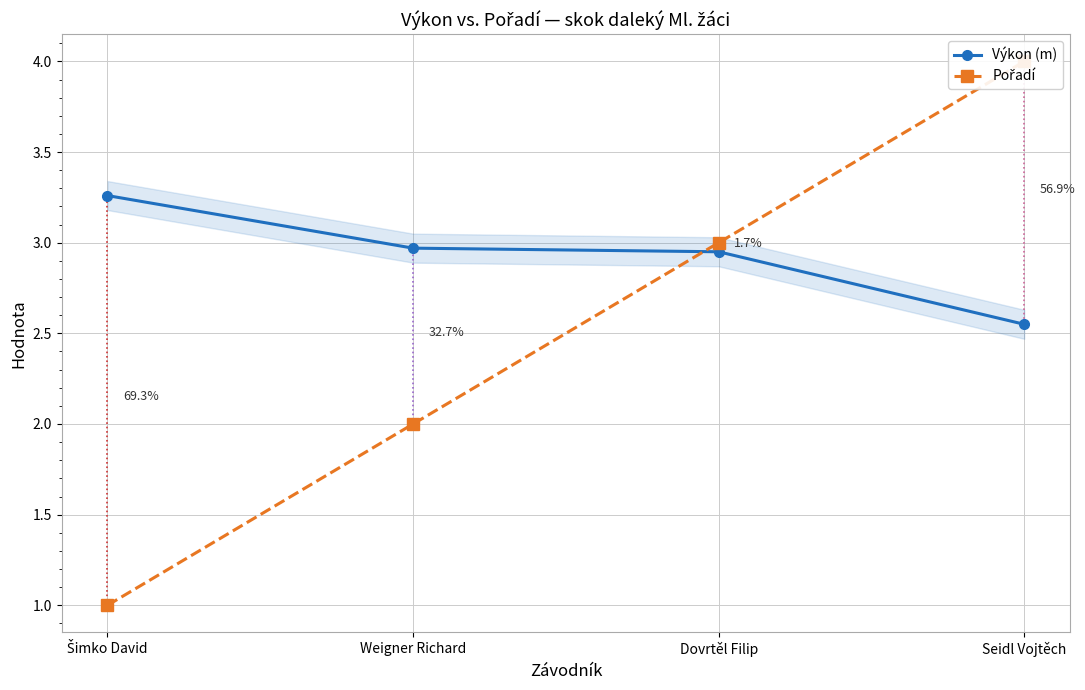

Where is Výkon (m) nearest to the value 2?

Seidl Vojtěch